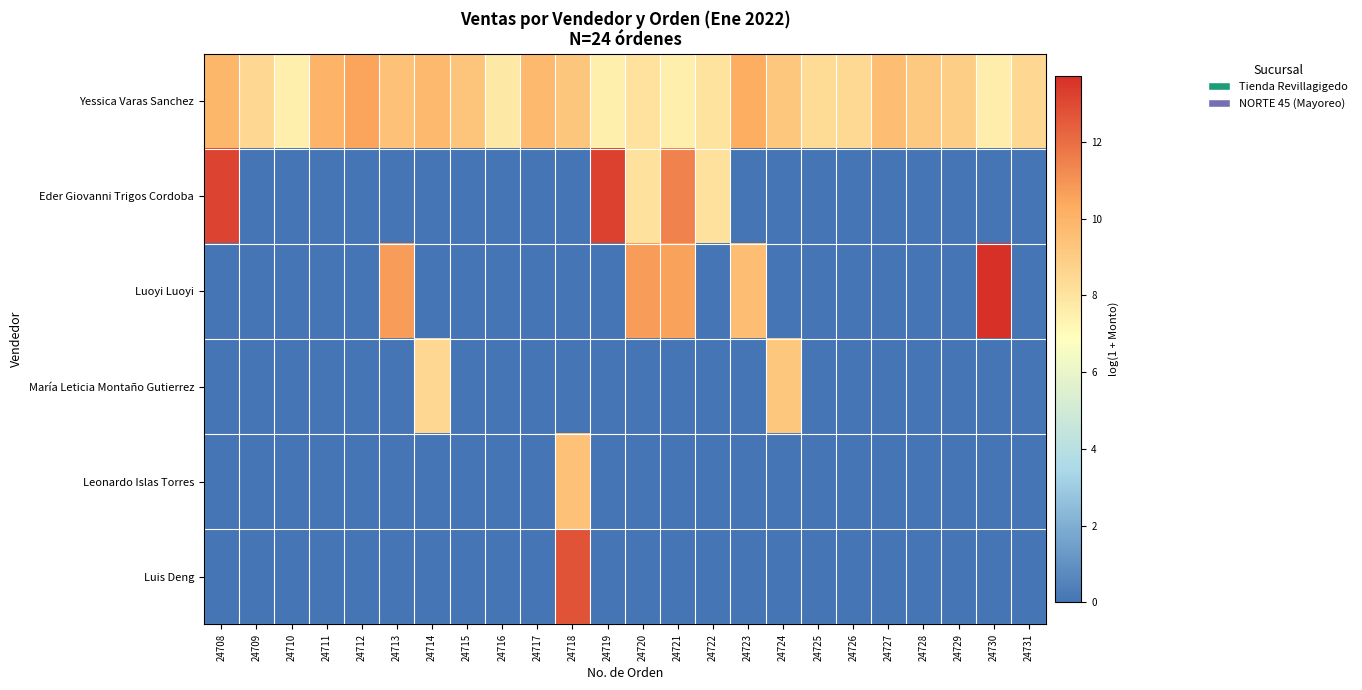

Rank the series by their maximum value, from highest to lowest.

Luoyi Luoyi, Eder Giovanni Trigos Cordoba, Luis Deng, Yessica Varas Sanchez, Leonardo Islas Torres, María Leticia Montaño Gutierrez